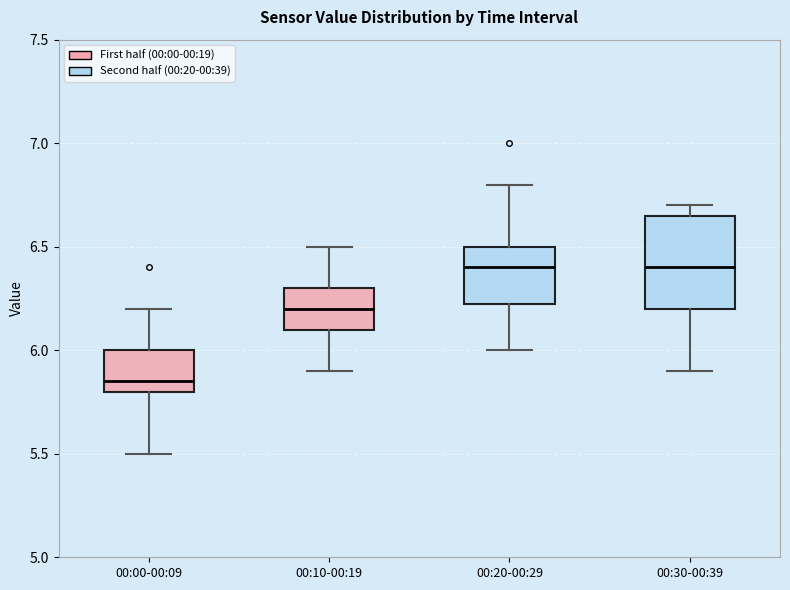

Where is the lower edge of the box for 00:30-00:39 on the y-axis? The values are not printed on the chart, so give them approximately, as read against the axis.

6.20